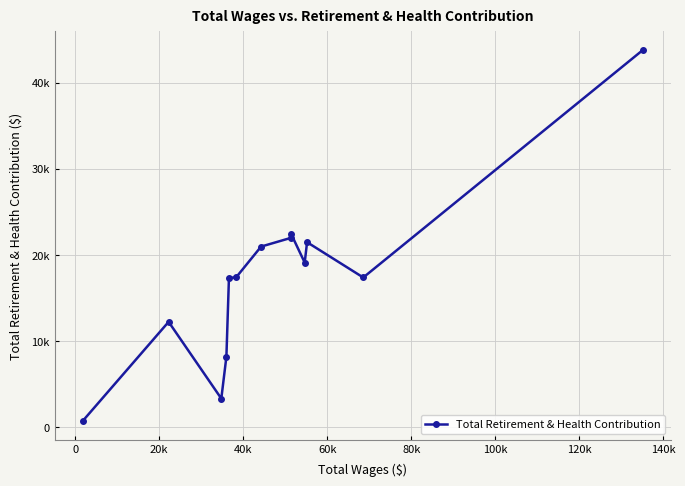

Reading left to right, what are all the values shown in this chart?

700	12219	3303	8169	17327	17382	20962	21969	22398	19103	21471	17371	43803